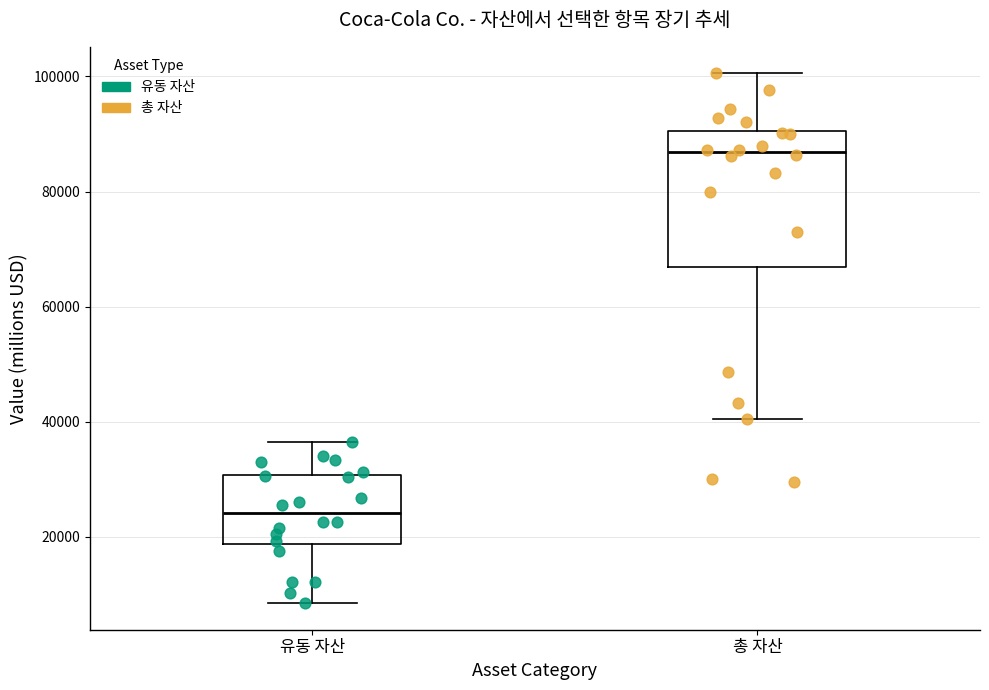

Comparing the boxes themselves (not the whiskers), which one is the tallest?

총 자산